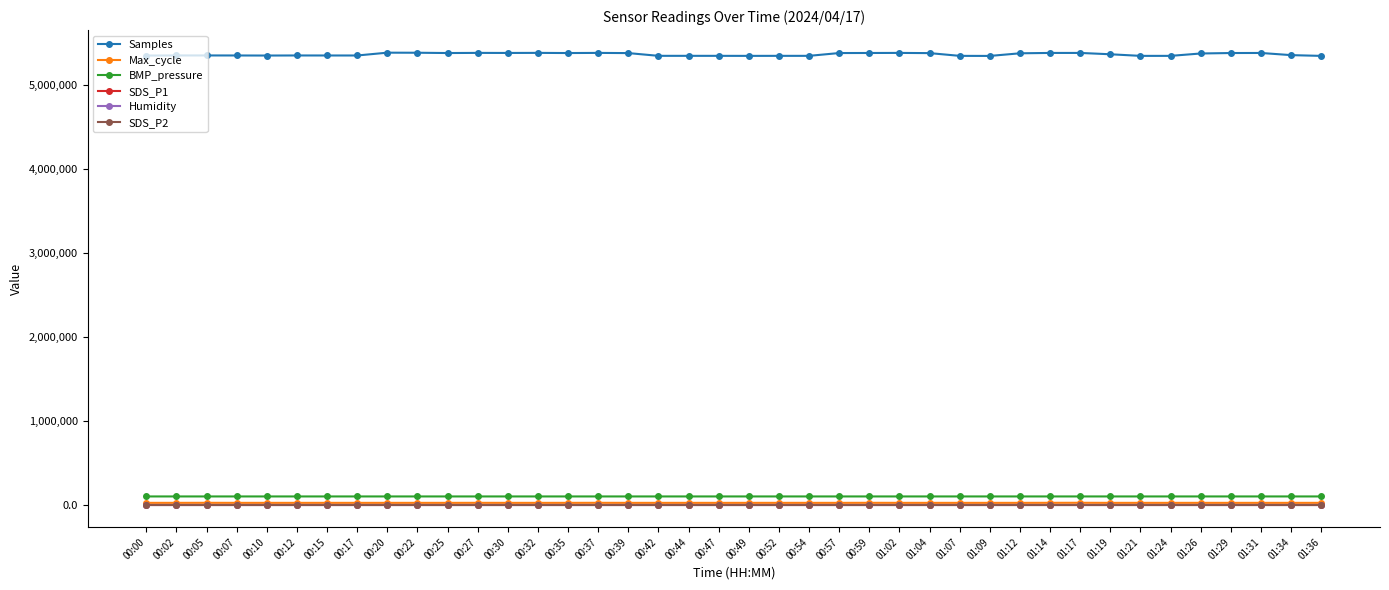

What value does the SDS_P1 series have at 01:36?

0.3